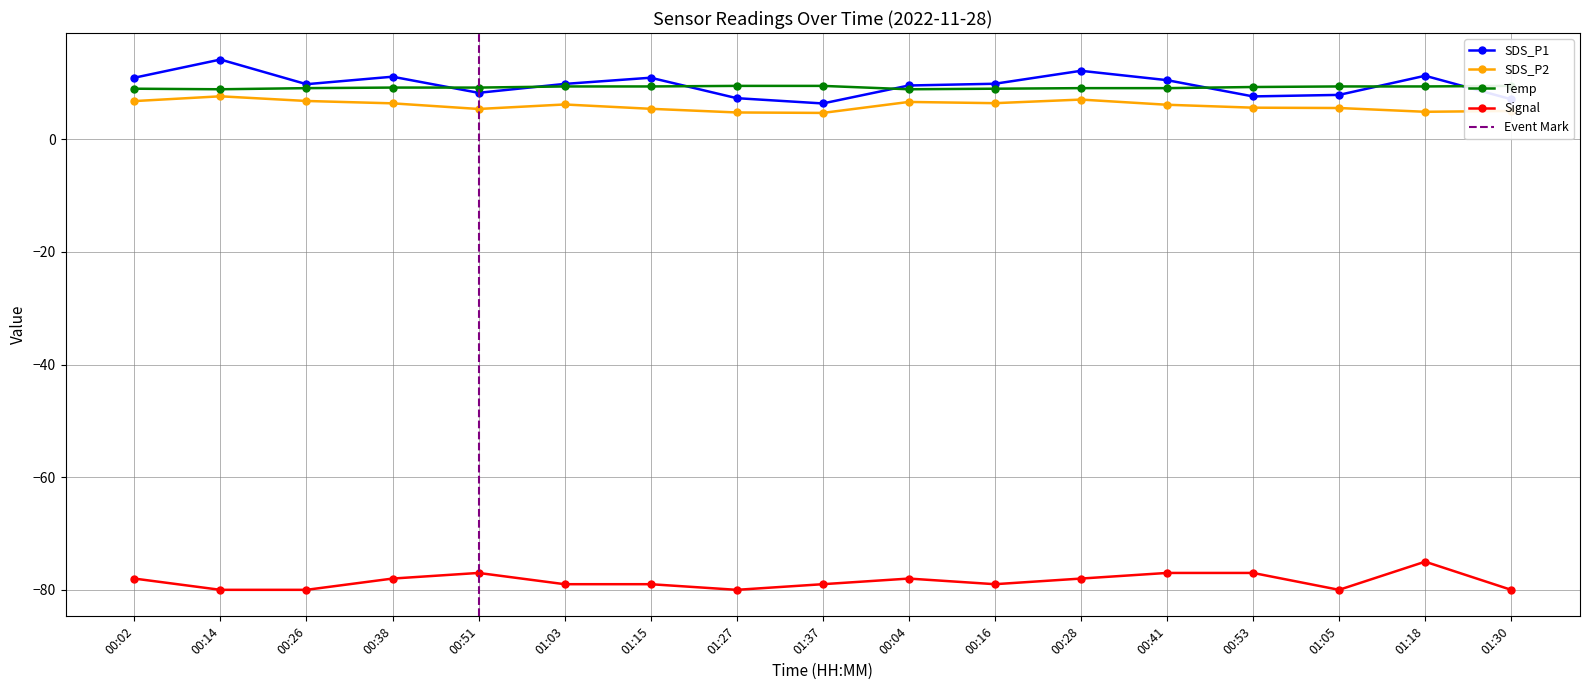

What is the label of the 10th point from the left?

00:04